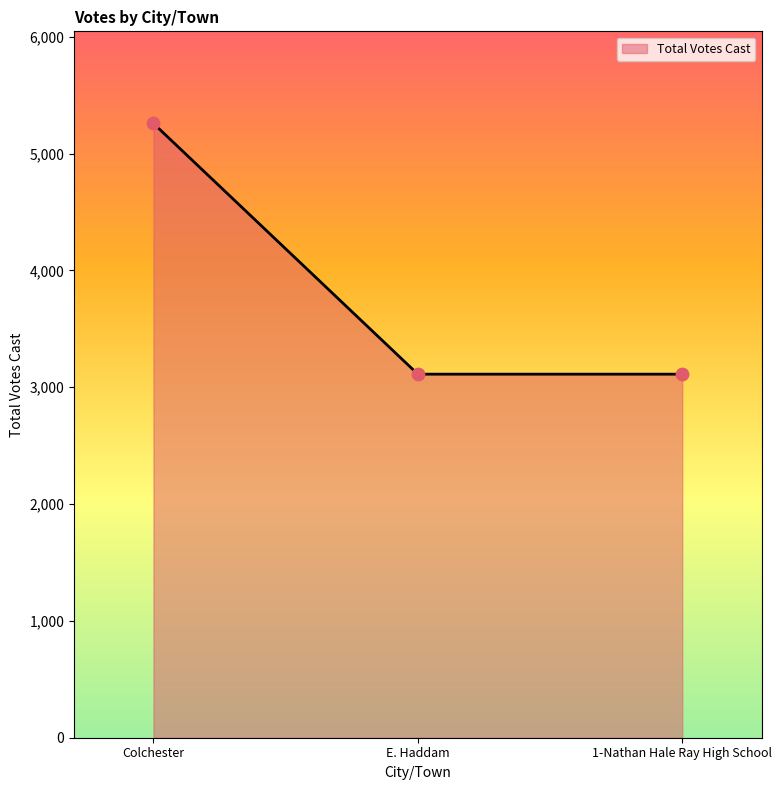

Approximately how many times larger is the value at Colchester compared to E. Haddam?

1.7